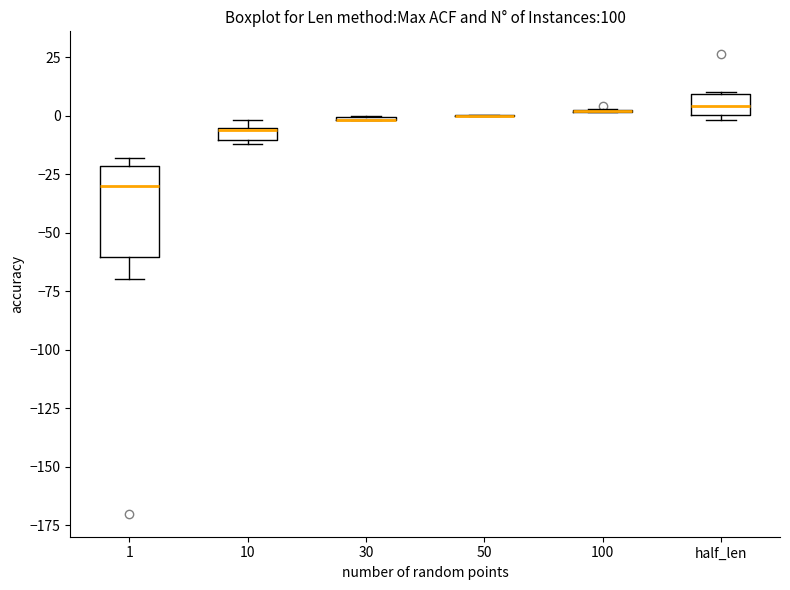

Comparing the boxes themselves (not the whiskers), which one is the tallest?

1